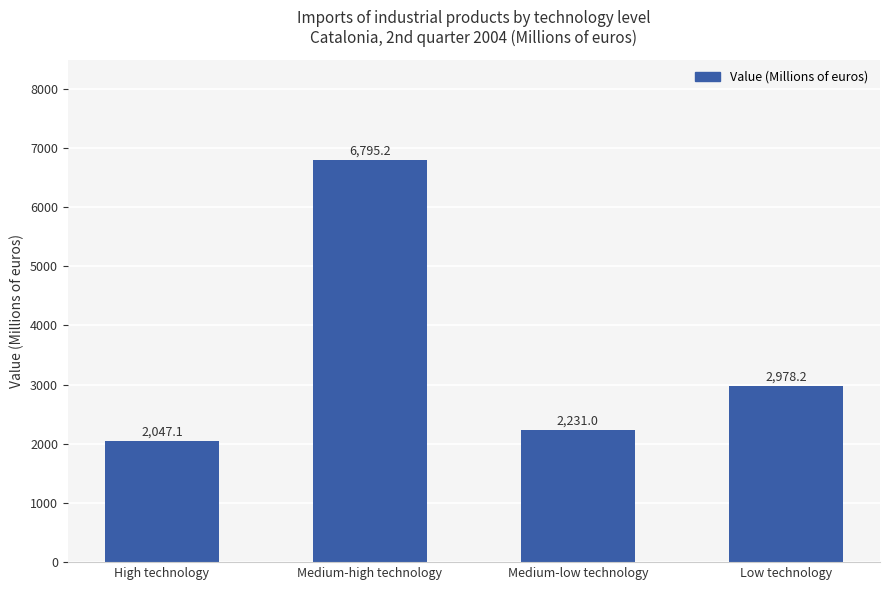

What position from the left is Low technology?

4